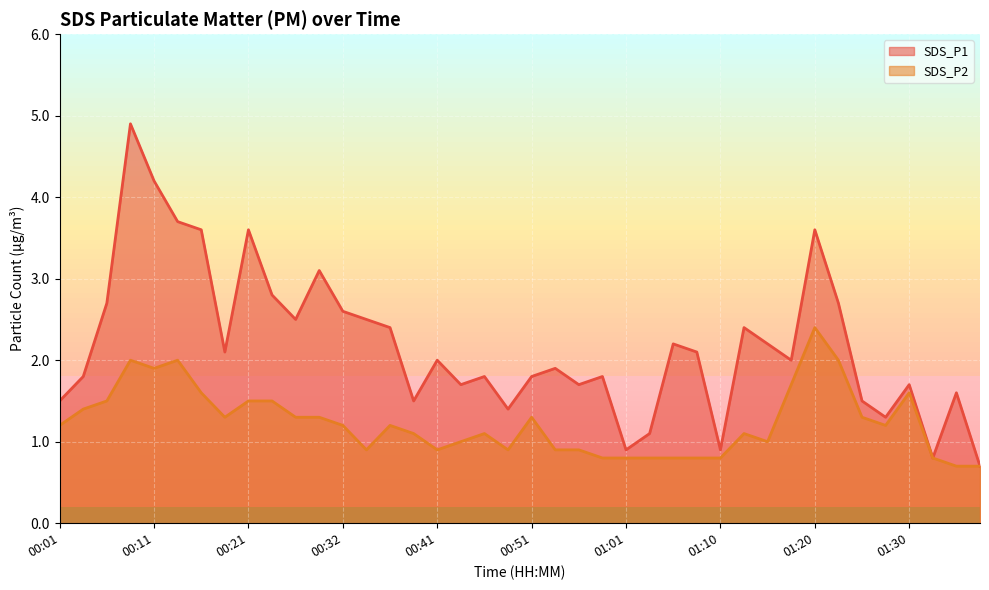

Between 00:41 and 00:54, which is larger?

00:41